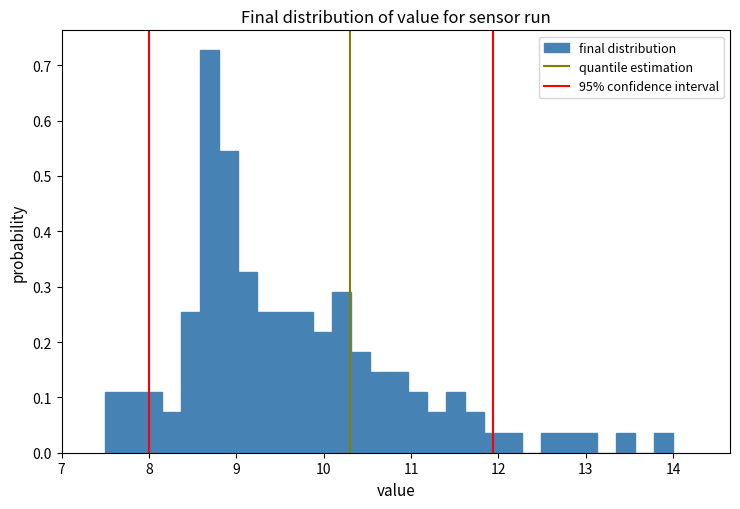

Read against the x-axis, roughly where is the centre of the tallest bar?

8.7